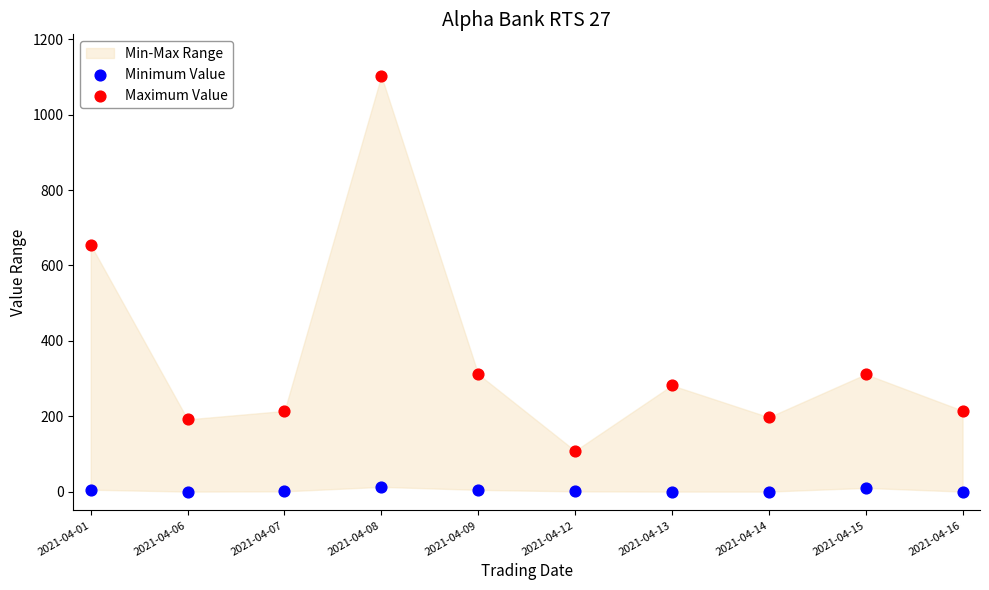

Which series contains the lowest Y value?

Minimum Value